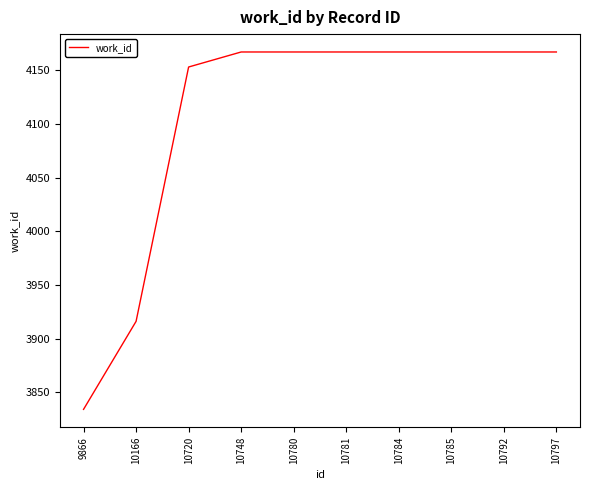

Is it true that the value at 10792 is 4167?

True